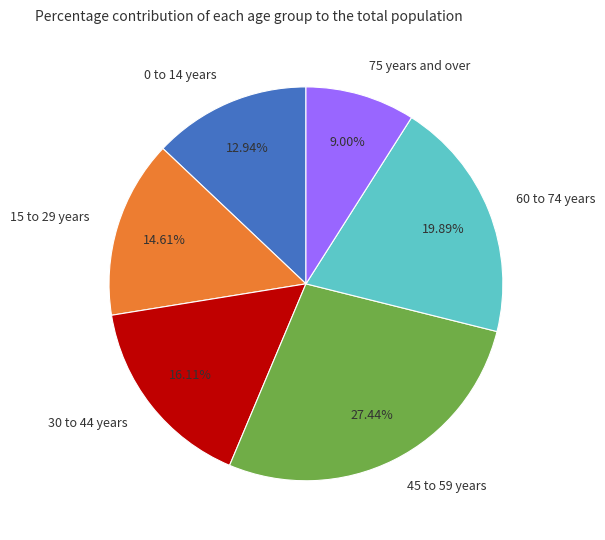

Between 75 years and over and 0 to 14 years, which is larger?

0 to 14 years